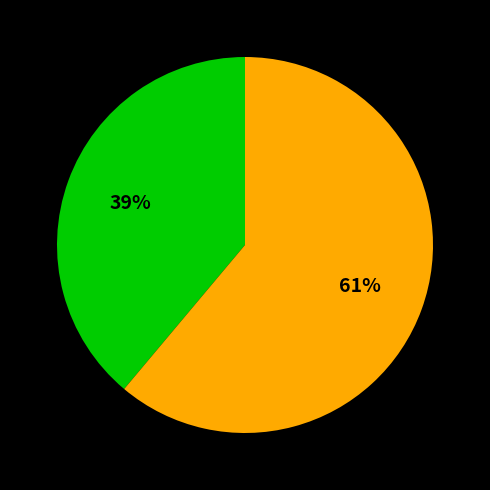

Does any single category account for the majority?

Yes